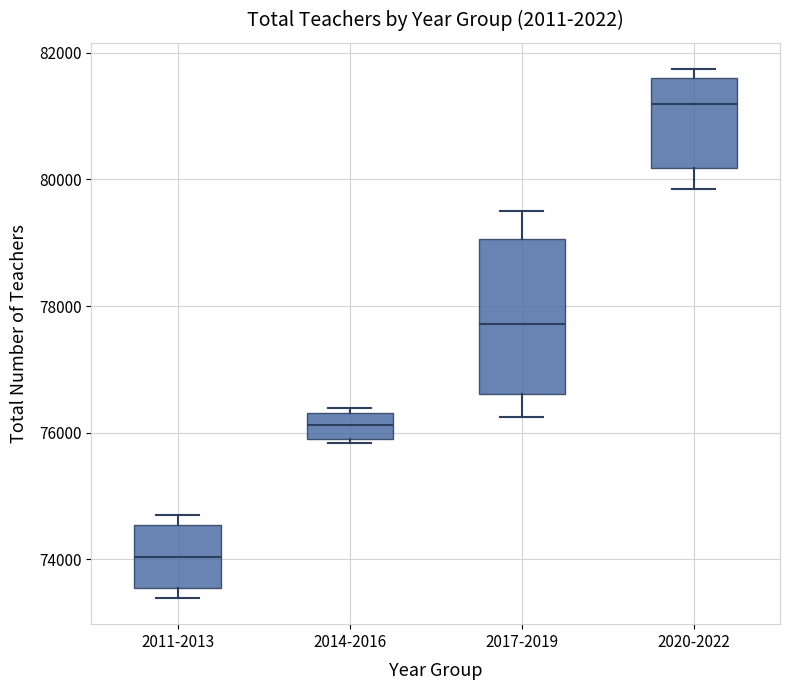

Which box is the tallest, from its lower edge to its upper edge?

2017-2019